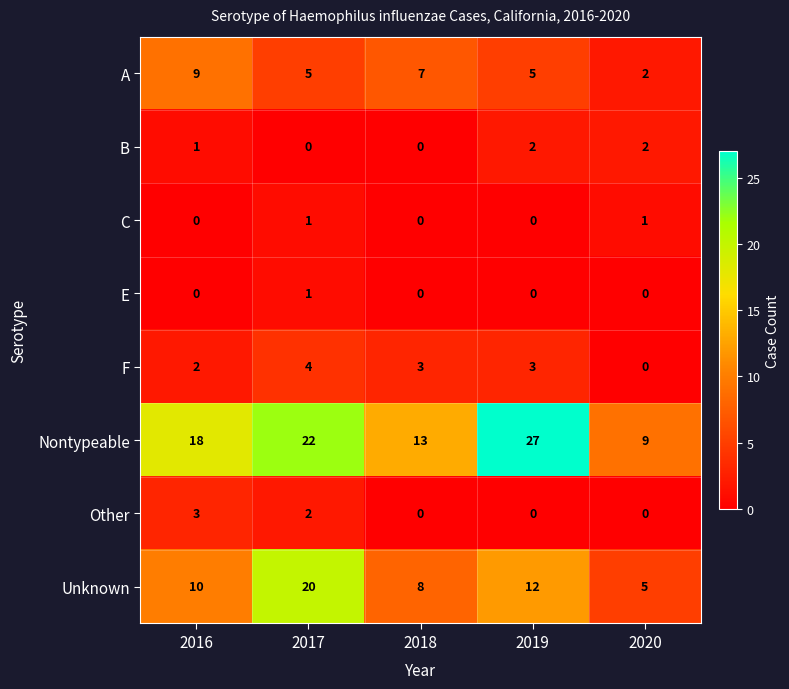

Which category has the highest value in the E series?

2017